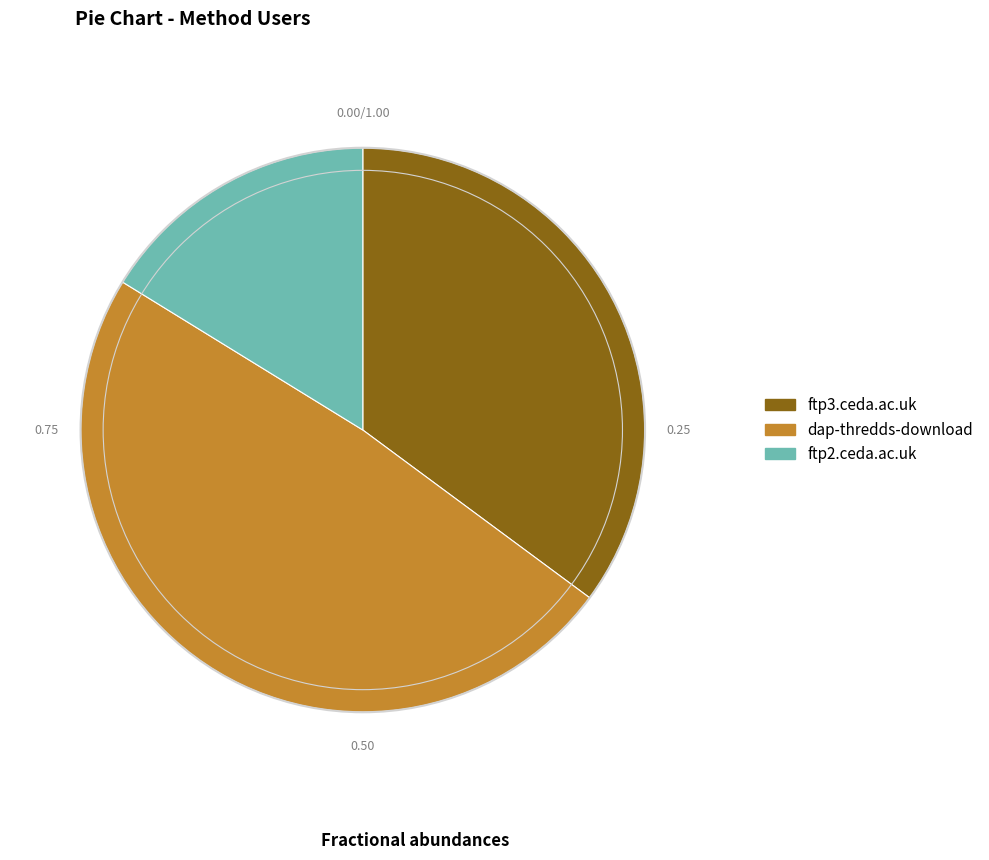

Is ftp3.ceda.ac.uk the majority of the pie?

No